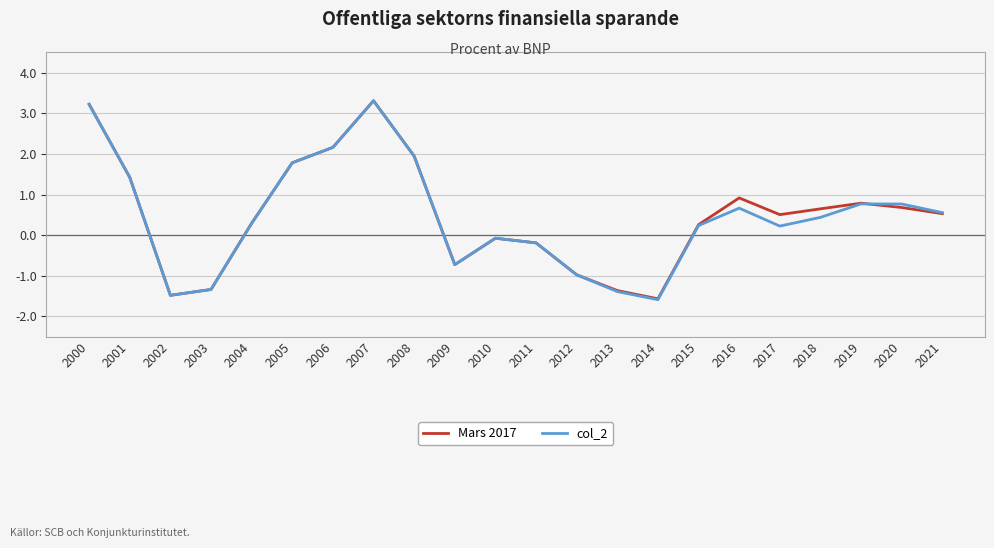

At which label does Mars 2017 reach its minimum?

2014